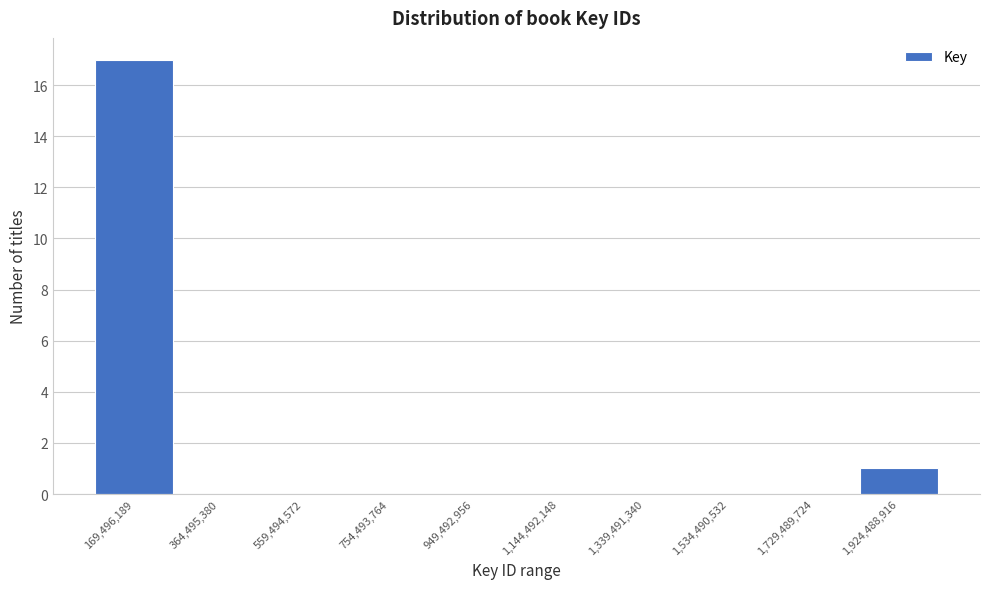

Reading left to right, list all the values displayed in this chart.

169,496,189=17	364,495,380=0	559,494,572=0	754,493,764=0	949,492,956=0	1,144,492,148=0	1,339,491,340=0	1,534,490,532=0	1,729,489,724=0	1,924,488,916=1